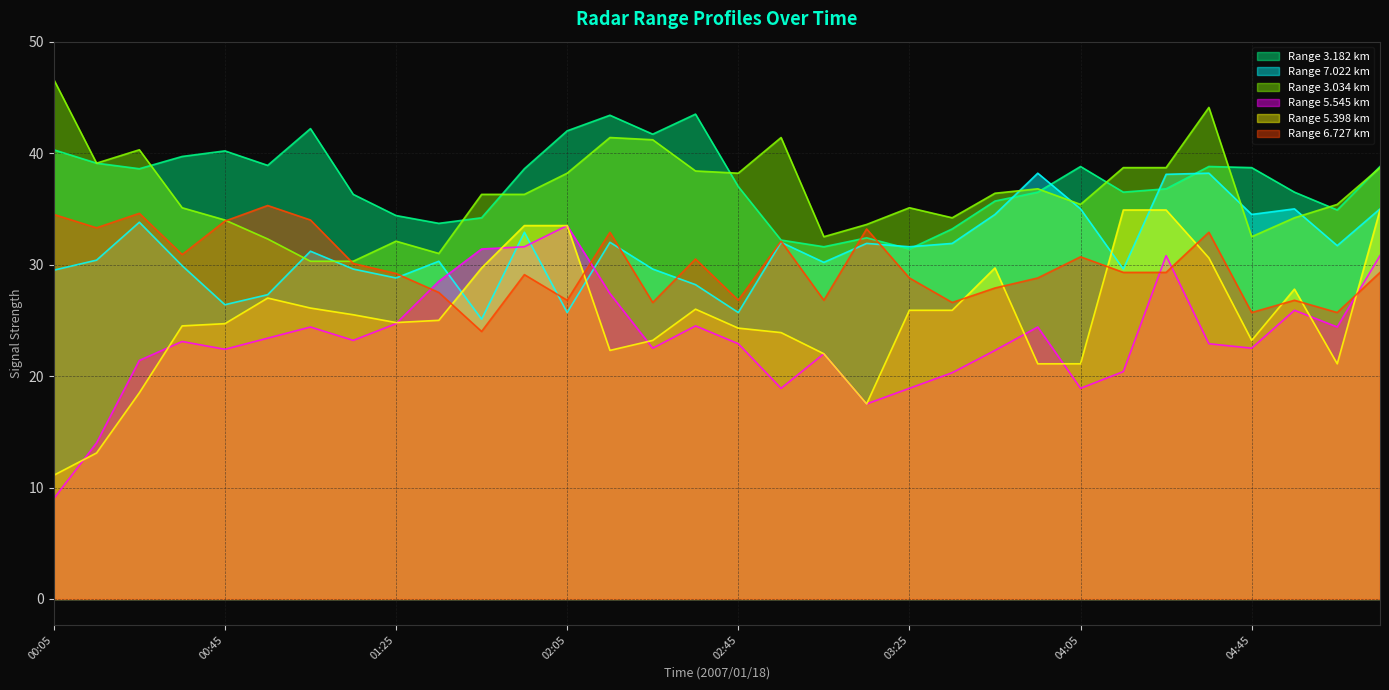

Which label corresponds to the largest value in the chart?

00:05